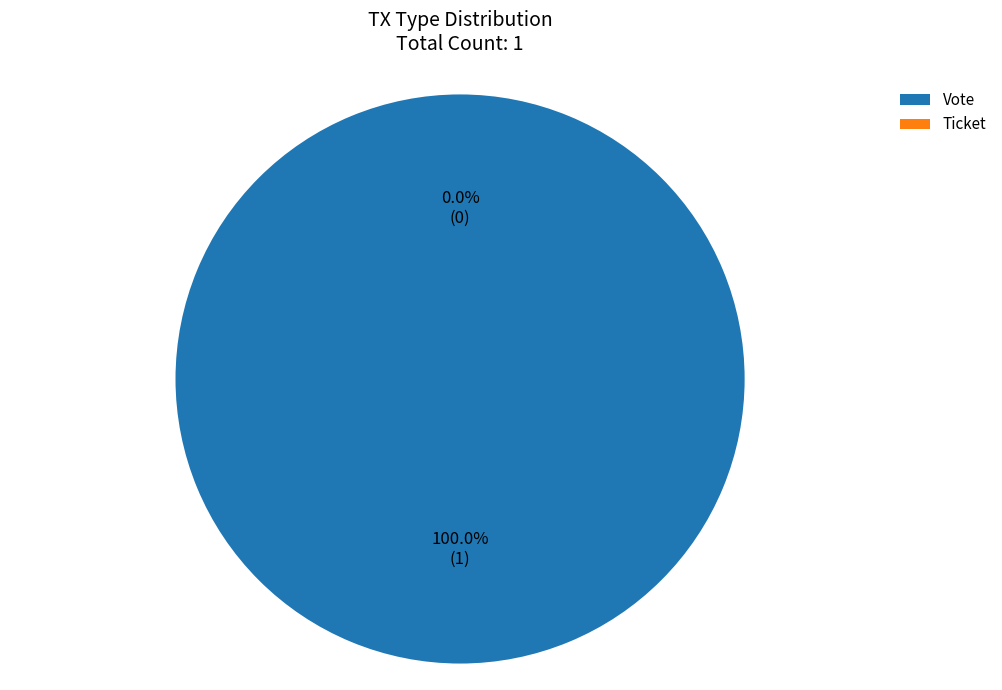

Combined, do Ticket and Vote account for over 50%?

Yes